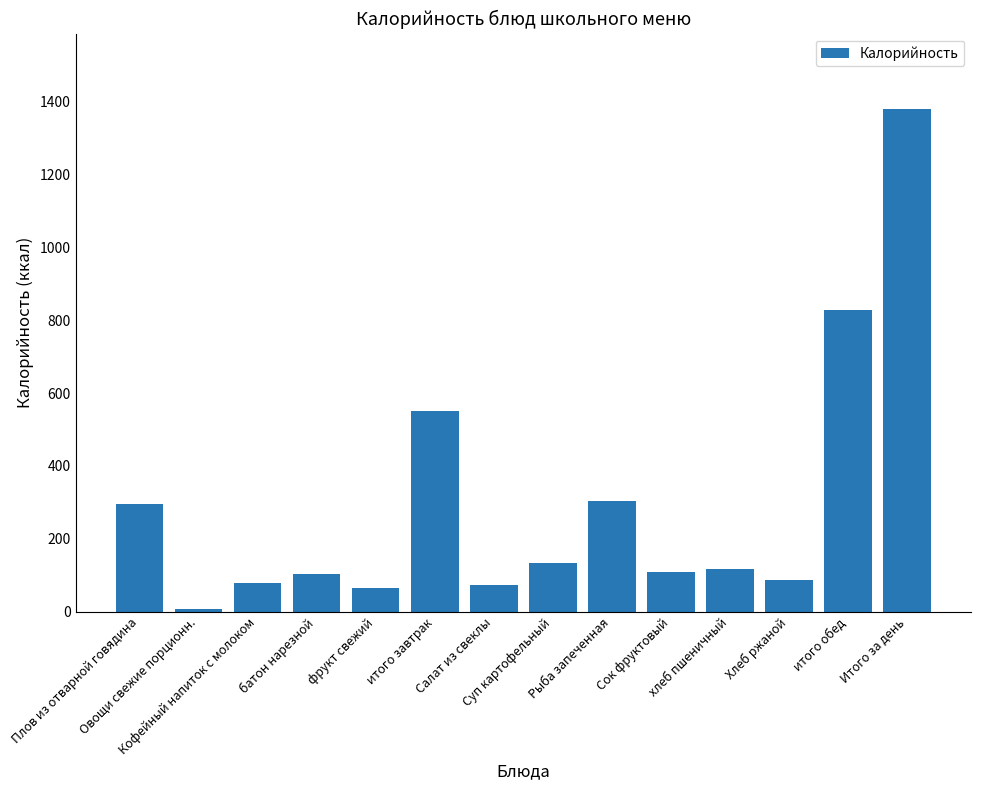

What is the minimum value shown in the chart?

7.0